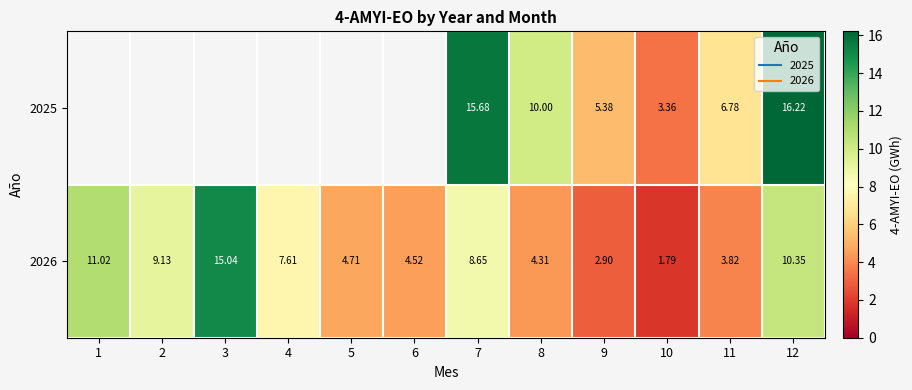

Which series has the widest spread of values?

2026